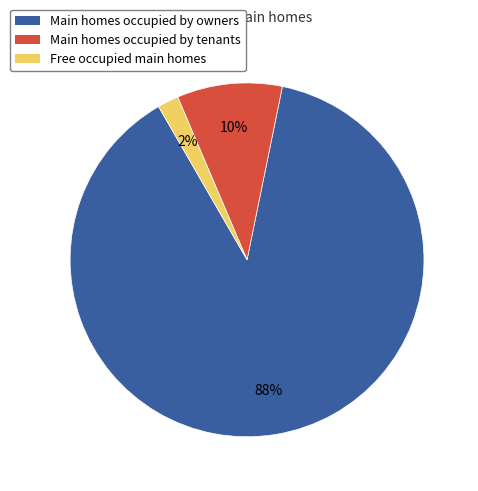

Count the number of slices in the pie.

3